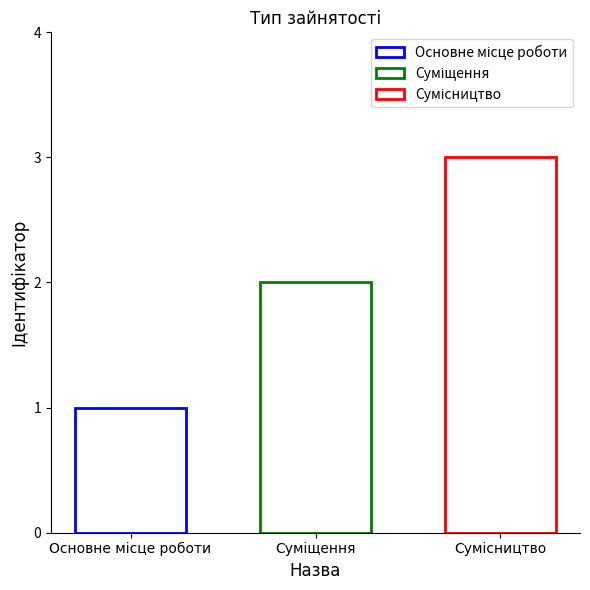

How many data points does each series have?

3